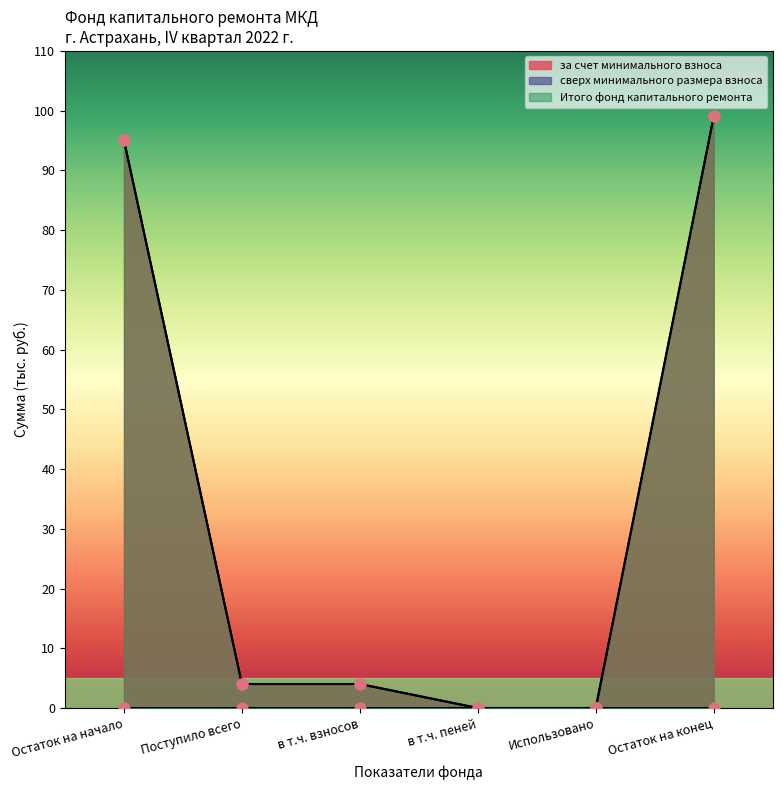

At which category is the sum across all series the highest?

Остаток на конец